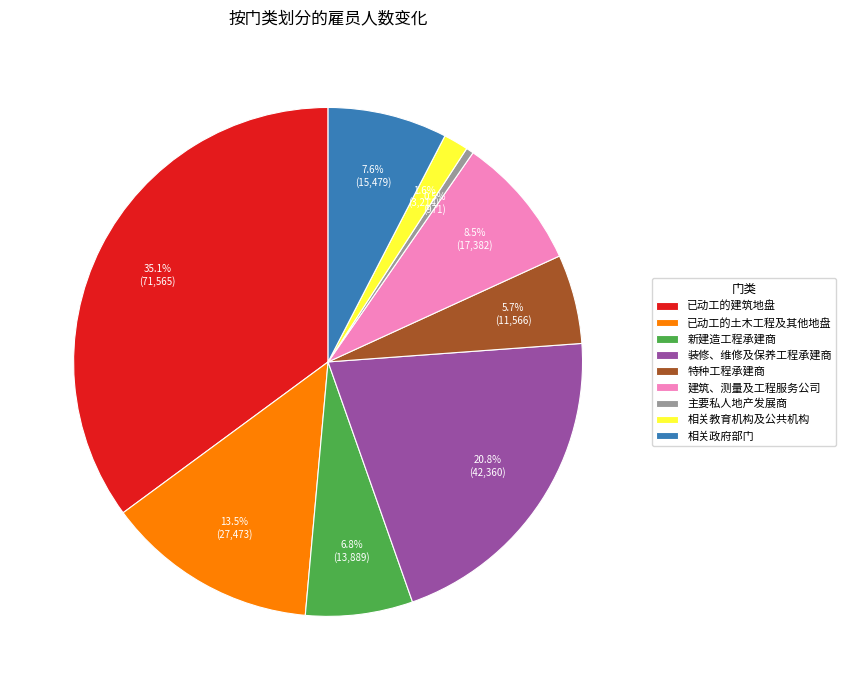

Is there any slice that represents more than half of the pie?

No